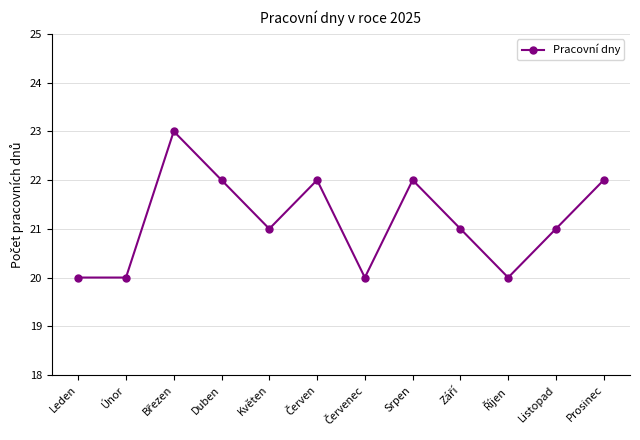

Between Duben and Leden, which is larger?

Duben